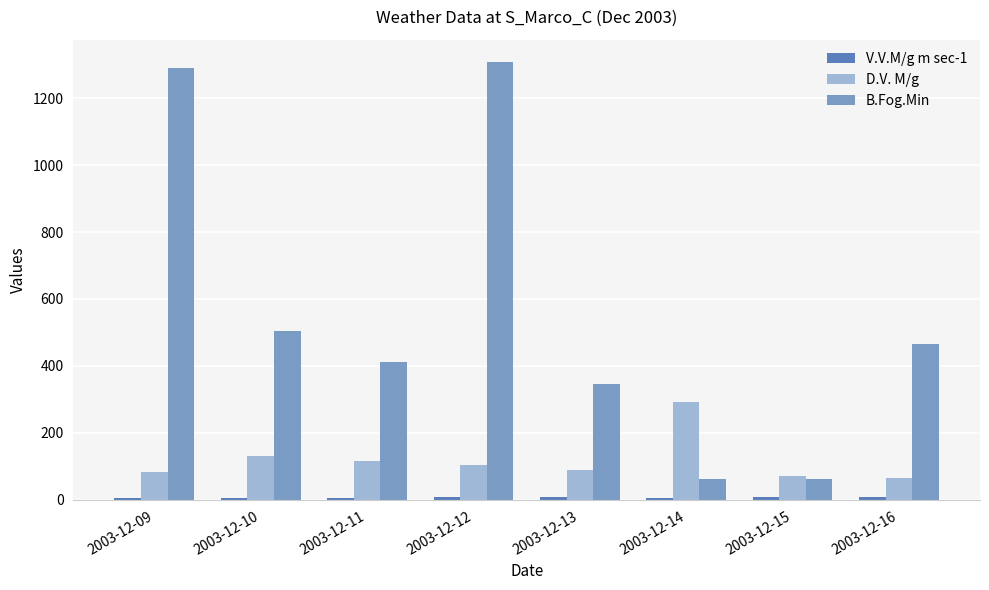

Where is D.V. M/g nearest to the value 178?

2003-12-10